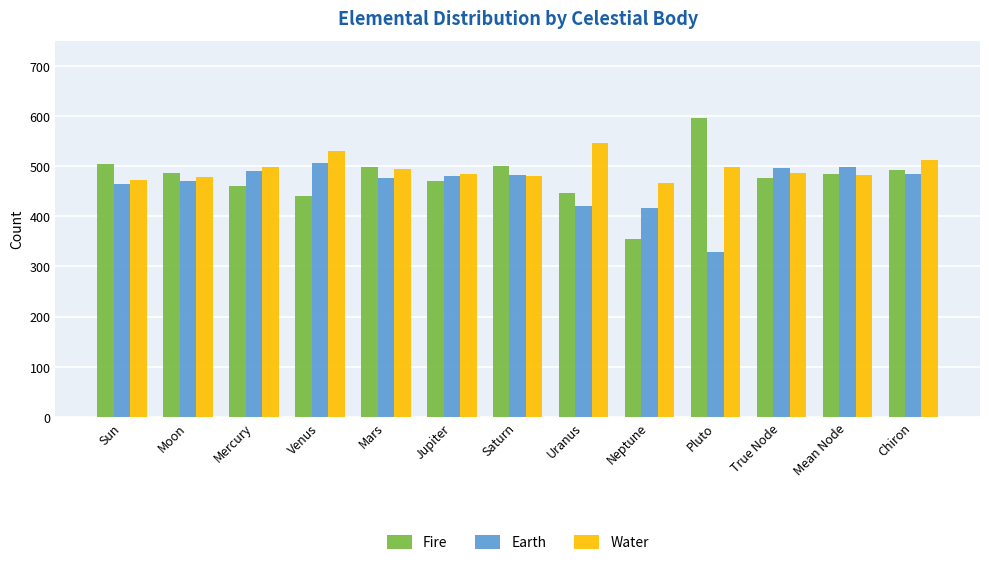

Which category has the highest value in the Fire series?

Pluto